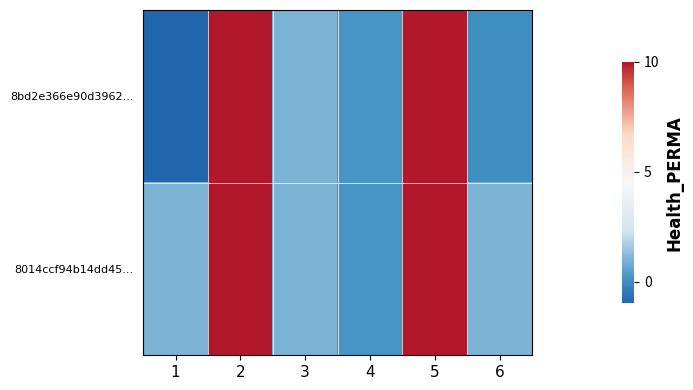

Which label corresponds to the largest value in the chart?

2